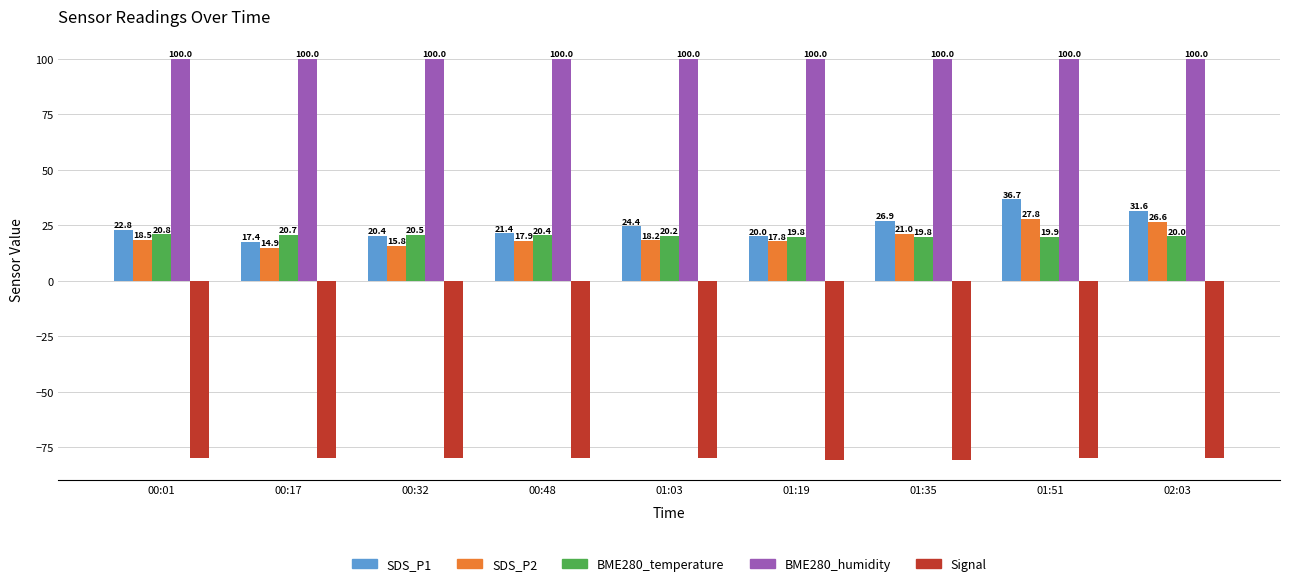

How many bars are there in each group?

5